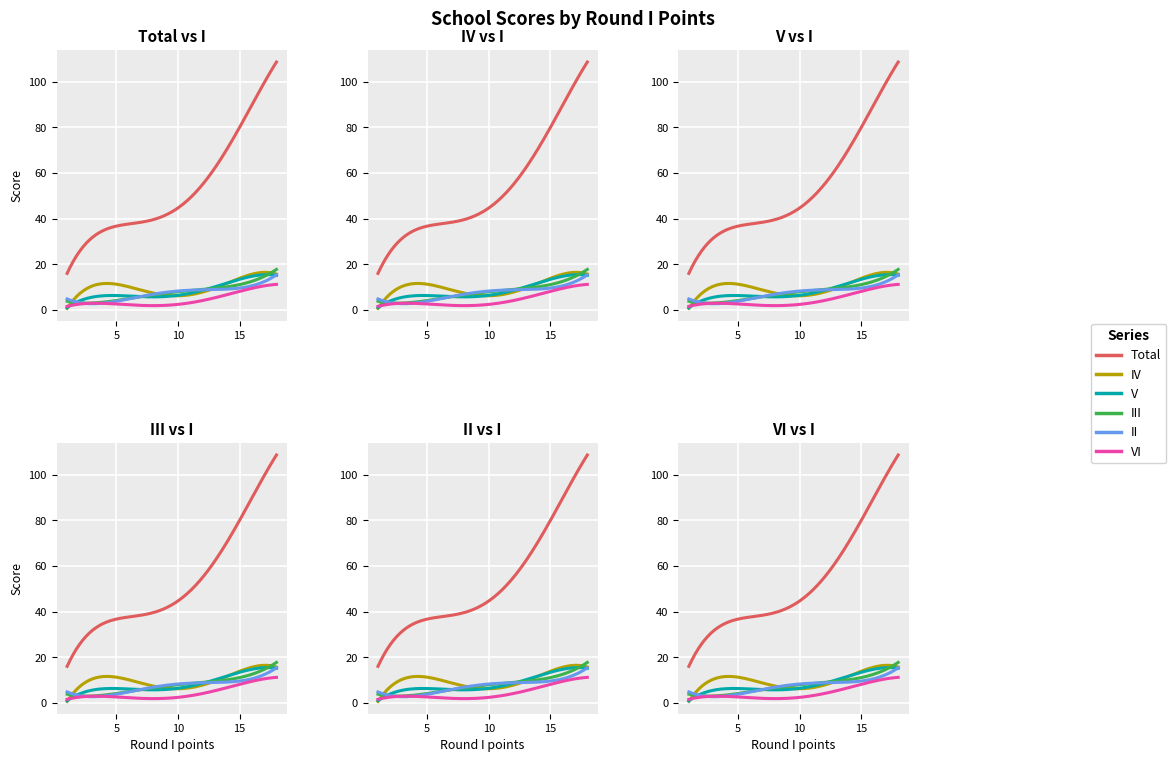

What are all the series names shown in the legend?

Total, IV, V, III, II, VI